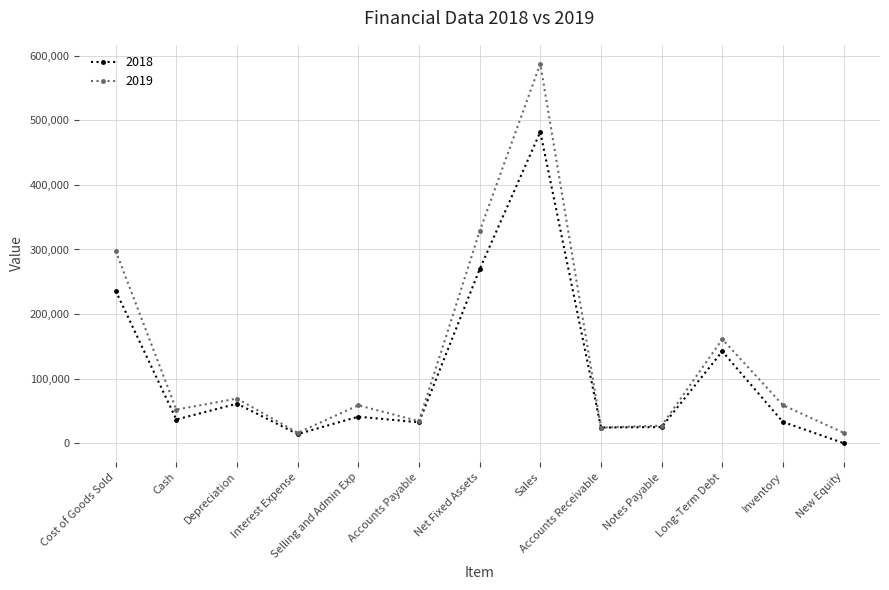

Where is the first local minimum for 2019?

Cash